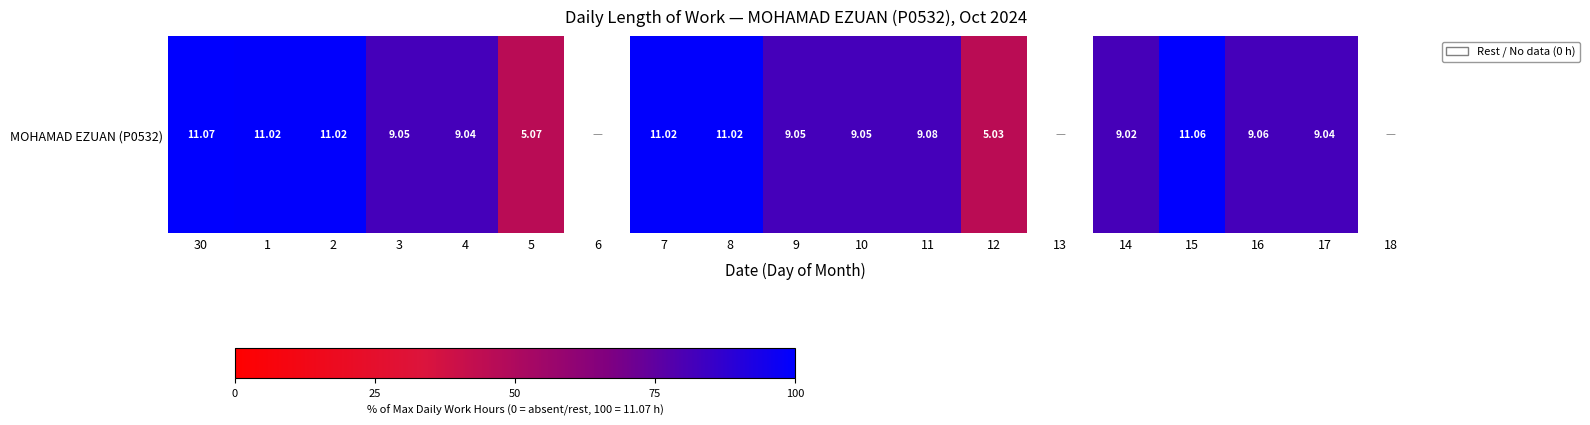

What is the sum of all values?

1343.3